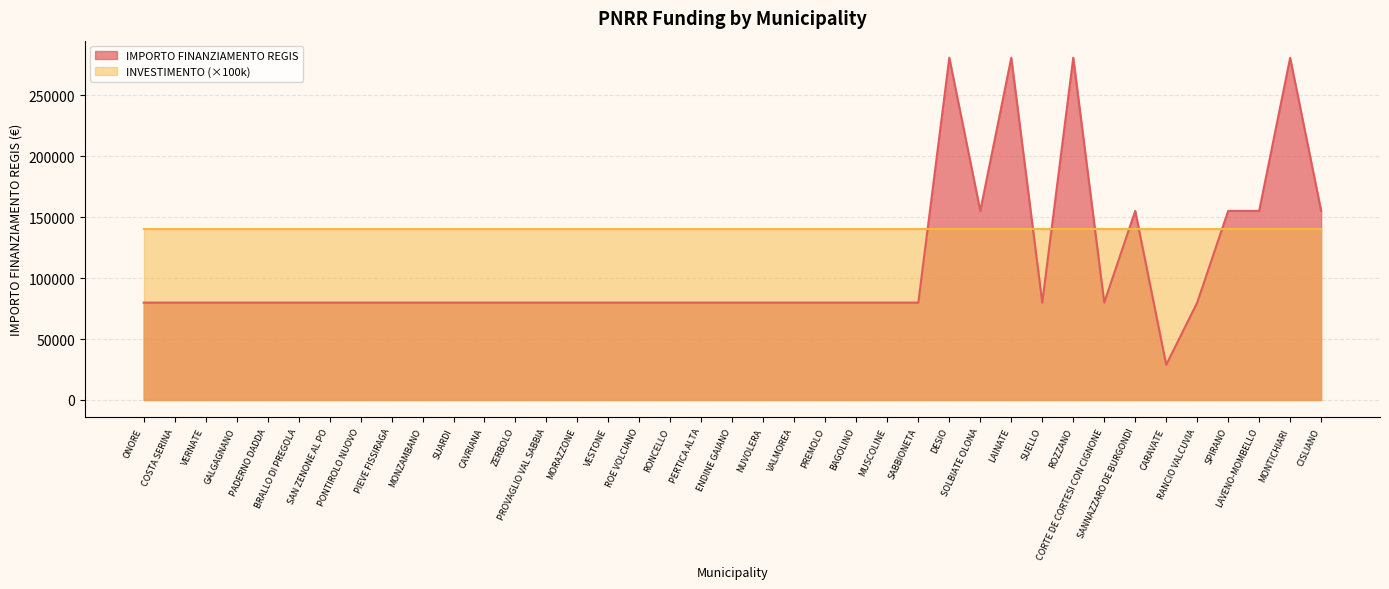

How many data points are above 79922?

9